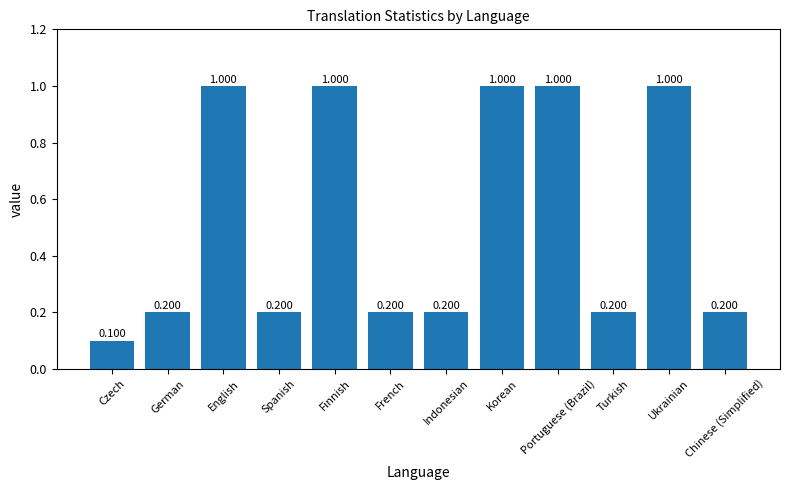

What is the average value?

0.5